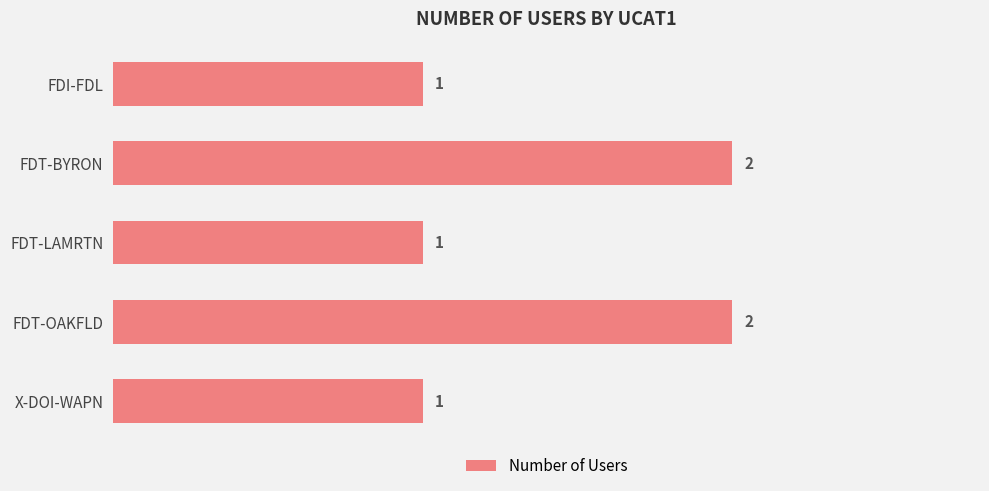

What is the ratio of the value at FDT-LAMRTN to the value at X-DOI-WAPN?

1.0